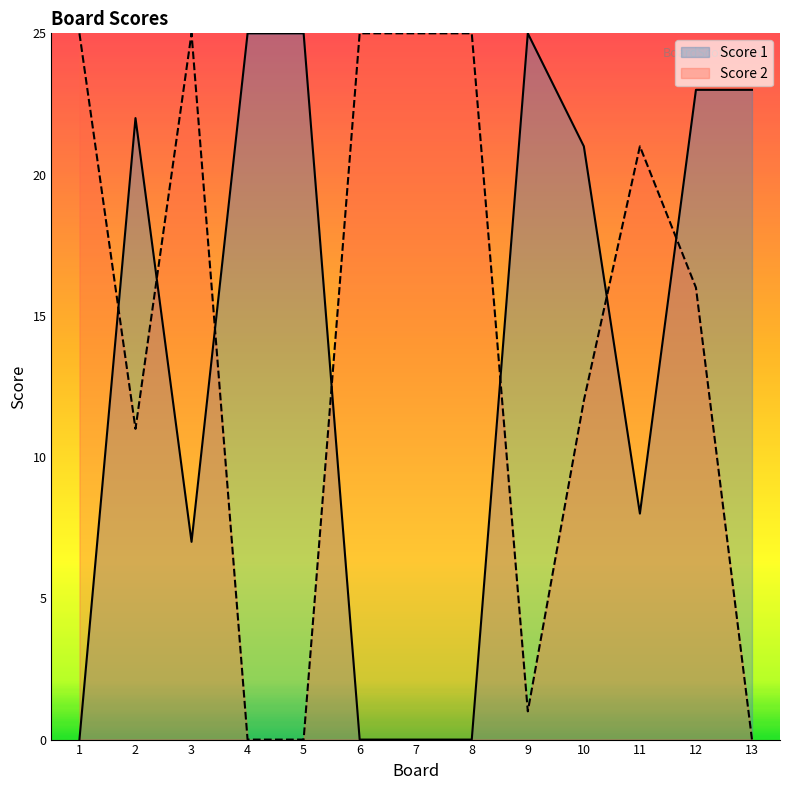

Which series ends up on top after the final intersection of Score 2 and Score 1?

Score 1